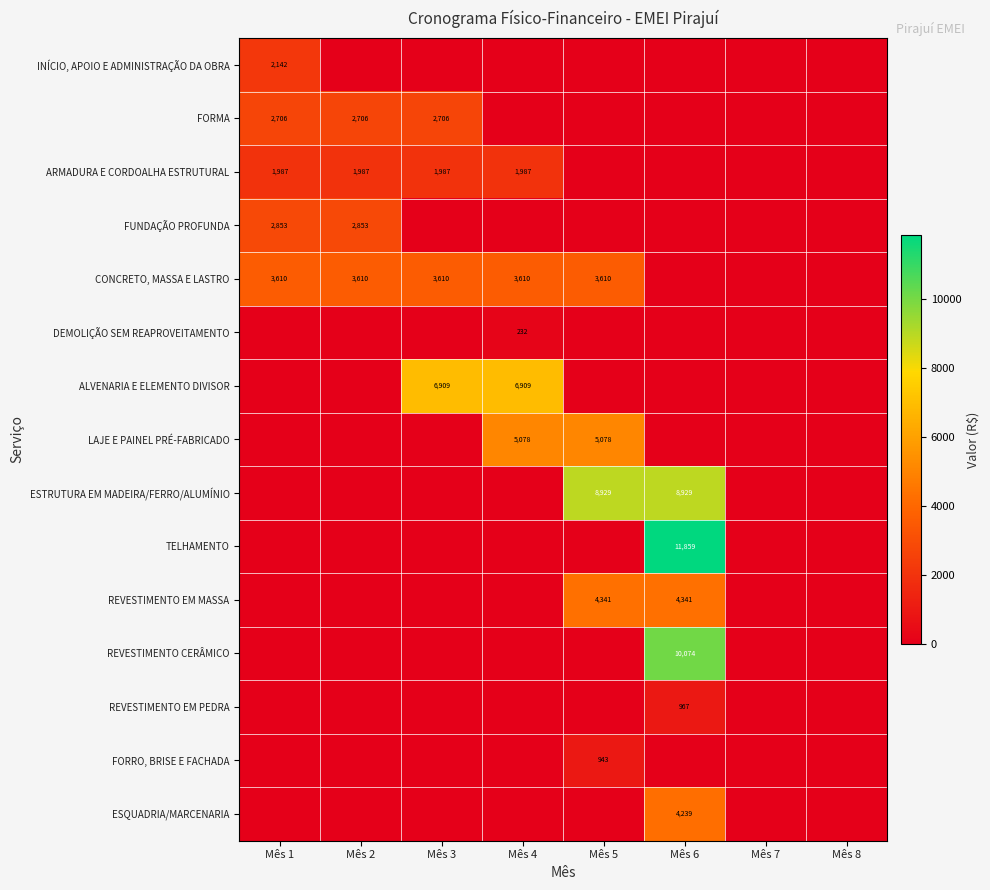

The value of ESQUADRIA/MARCENARIA at Mês 6 is 4239. True or false?

True